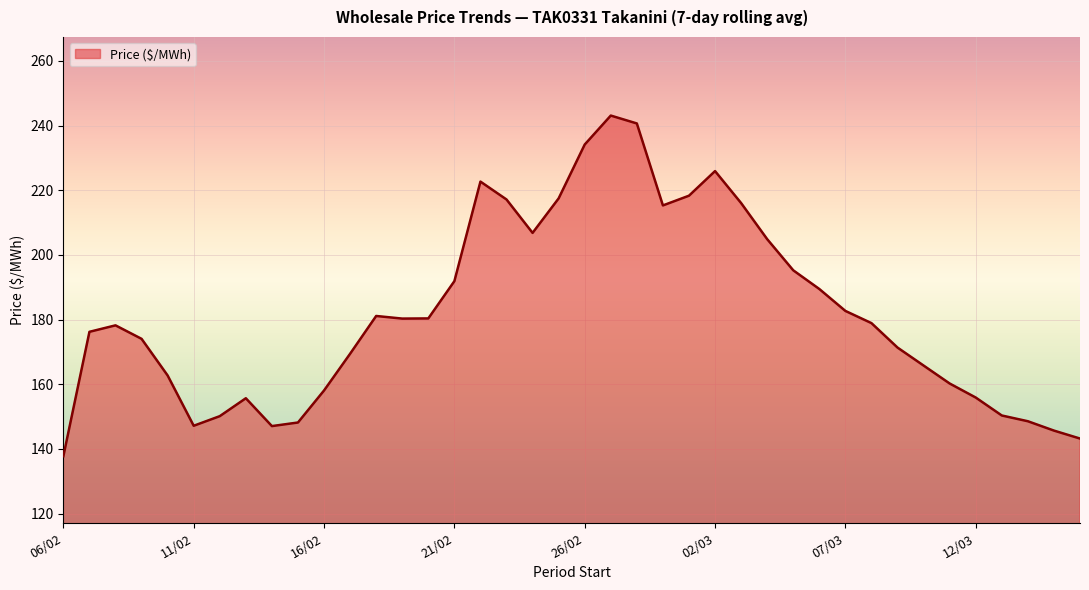

What is the minimum value shown in the chart?

137.8